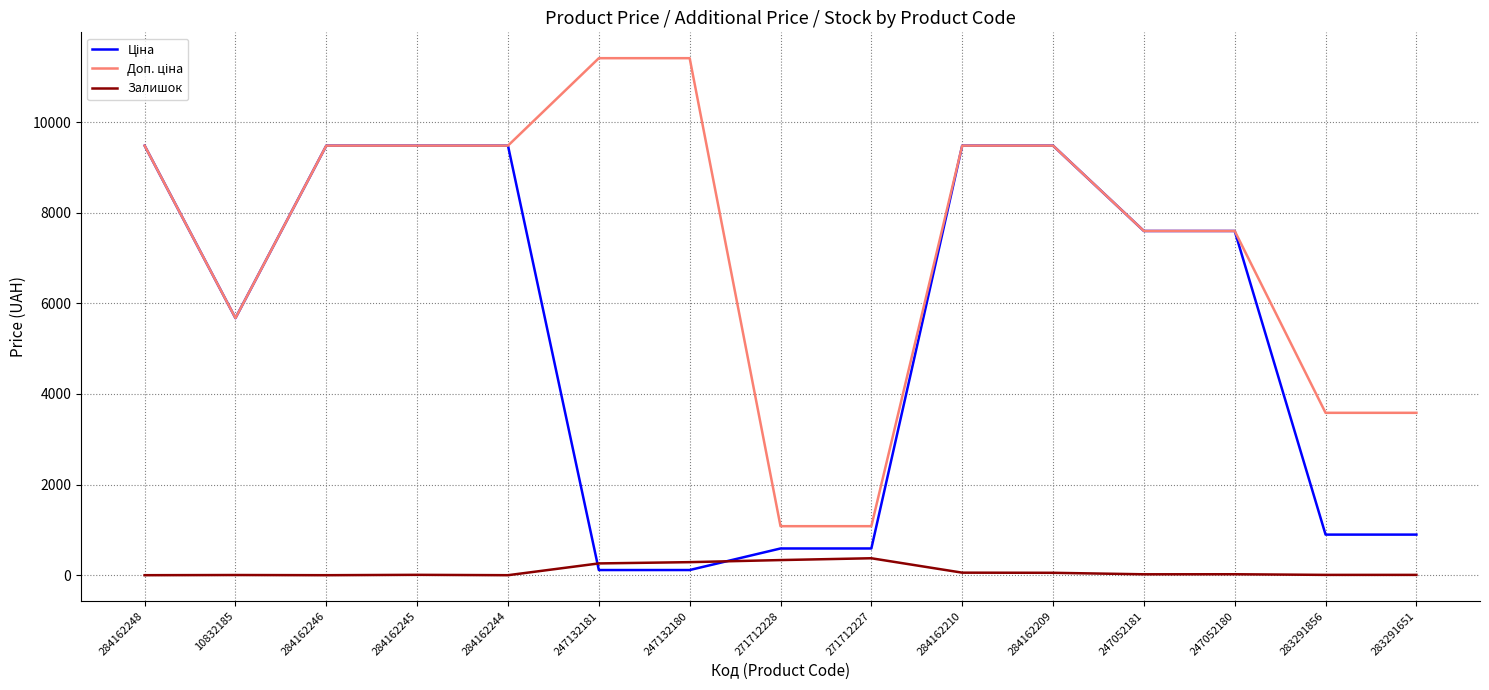

How many values in the Залишок series are below 20?

7